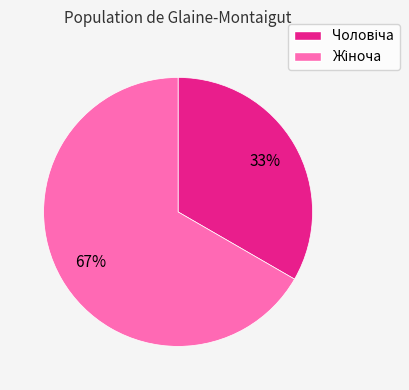

To the nearest percent, what is the average slice percentage?

50%